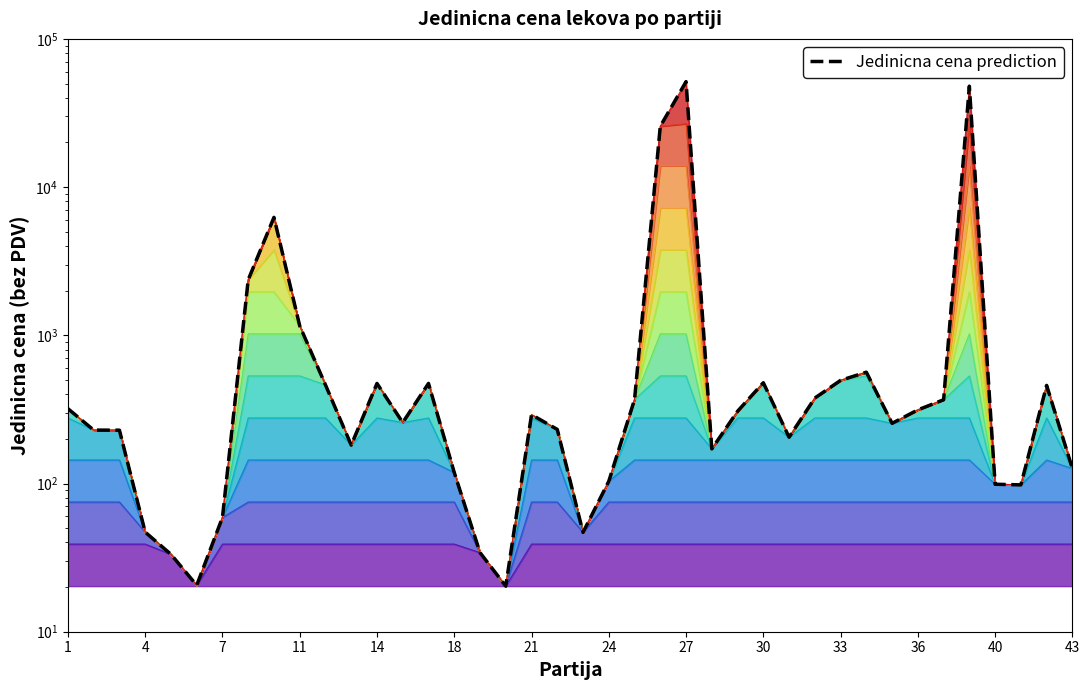

At which category does the data reach its first local peak?

10